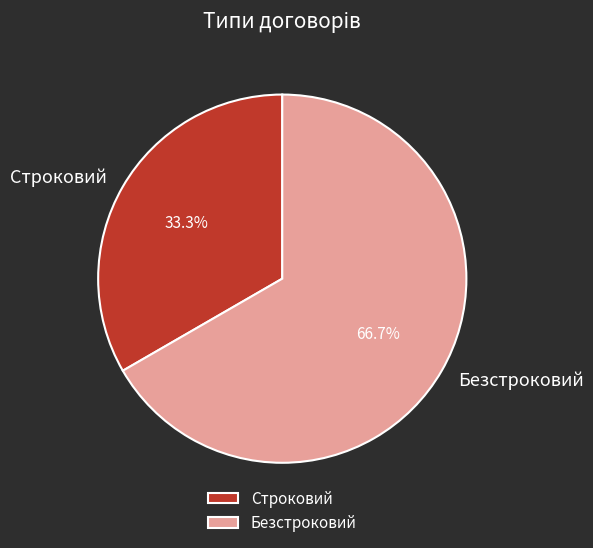

What is the largest slice in the pie chart?

Безстроковий